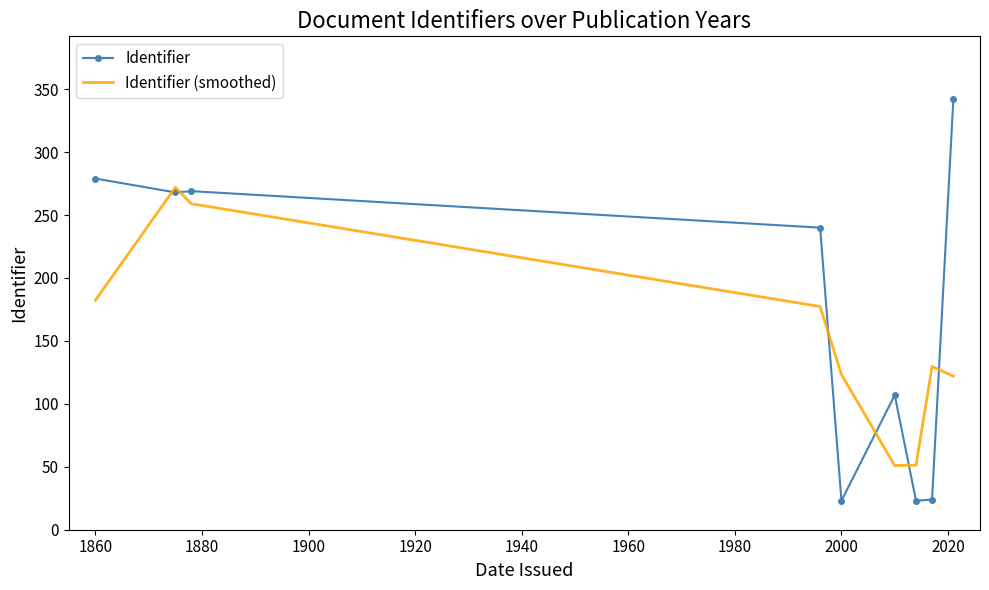

Which series has the largest range (max minus min)?

Identifier